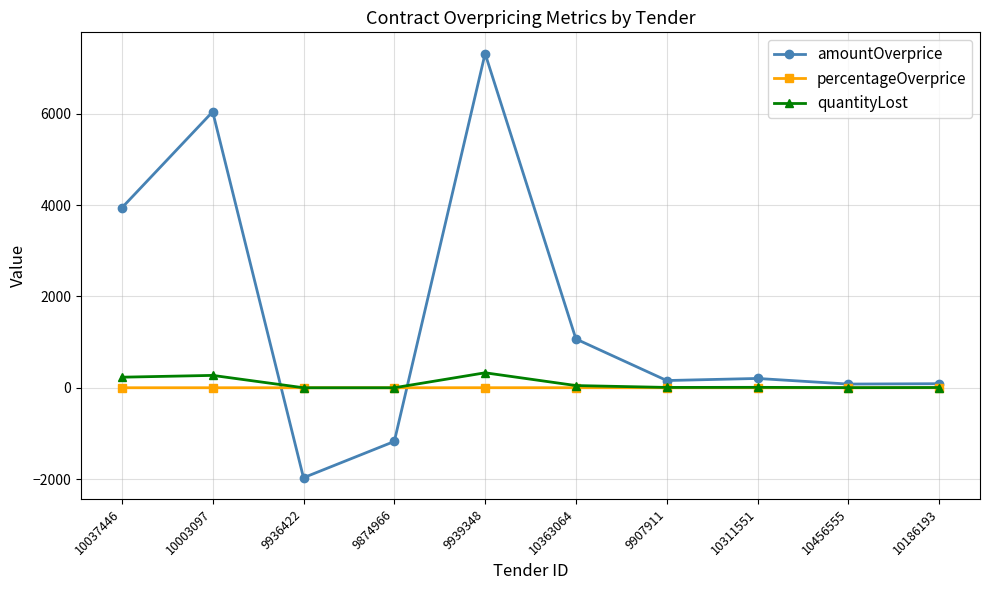

At how many categories does at least one series exceed 5552?

2